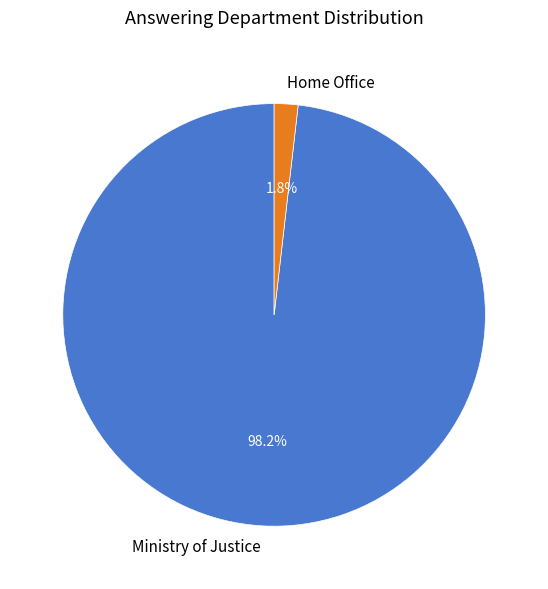

How many segments does this pie chart have?

2